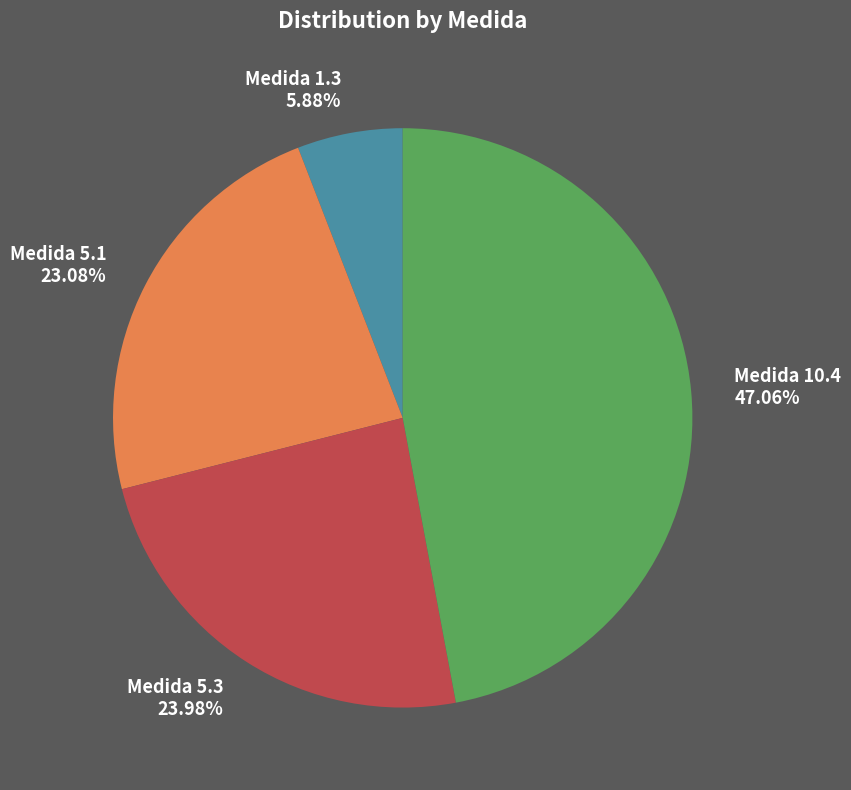

Is the sum of Medida 5.1 and Medida 5.3 greater than half?

No